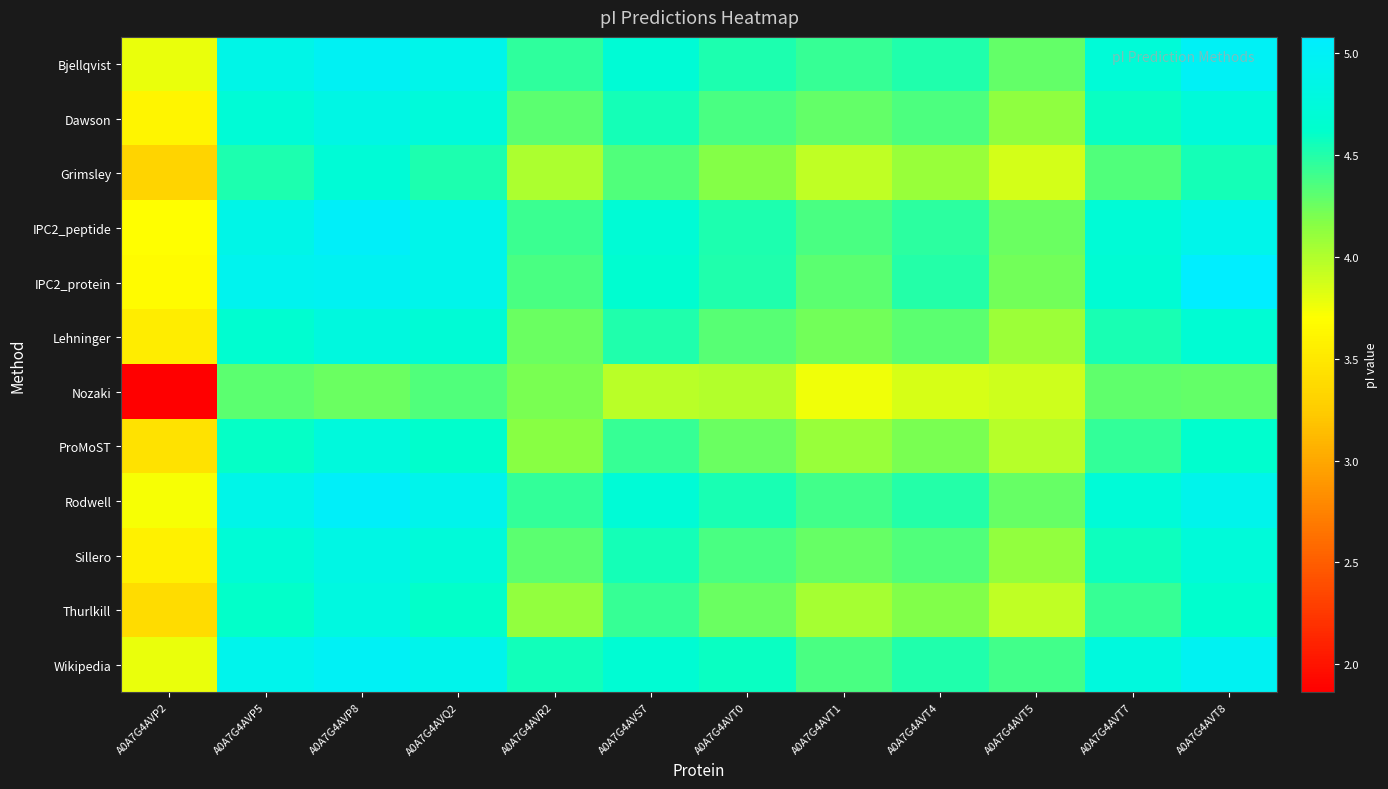

Count the number of categories in the chart.

12